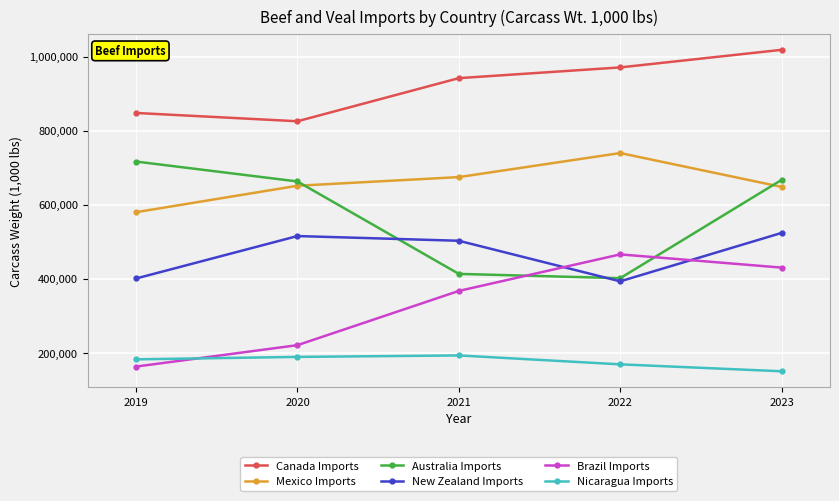

How many lines are shown in the chart?

6